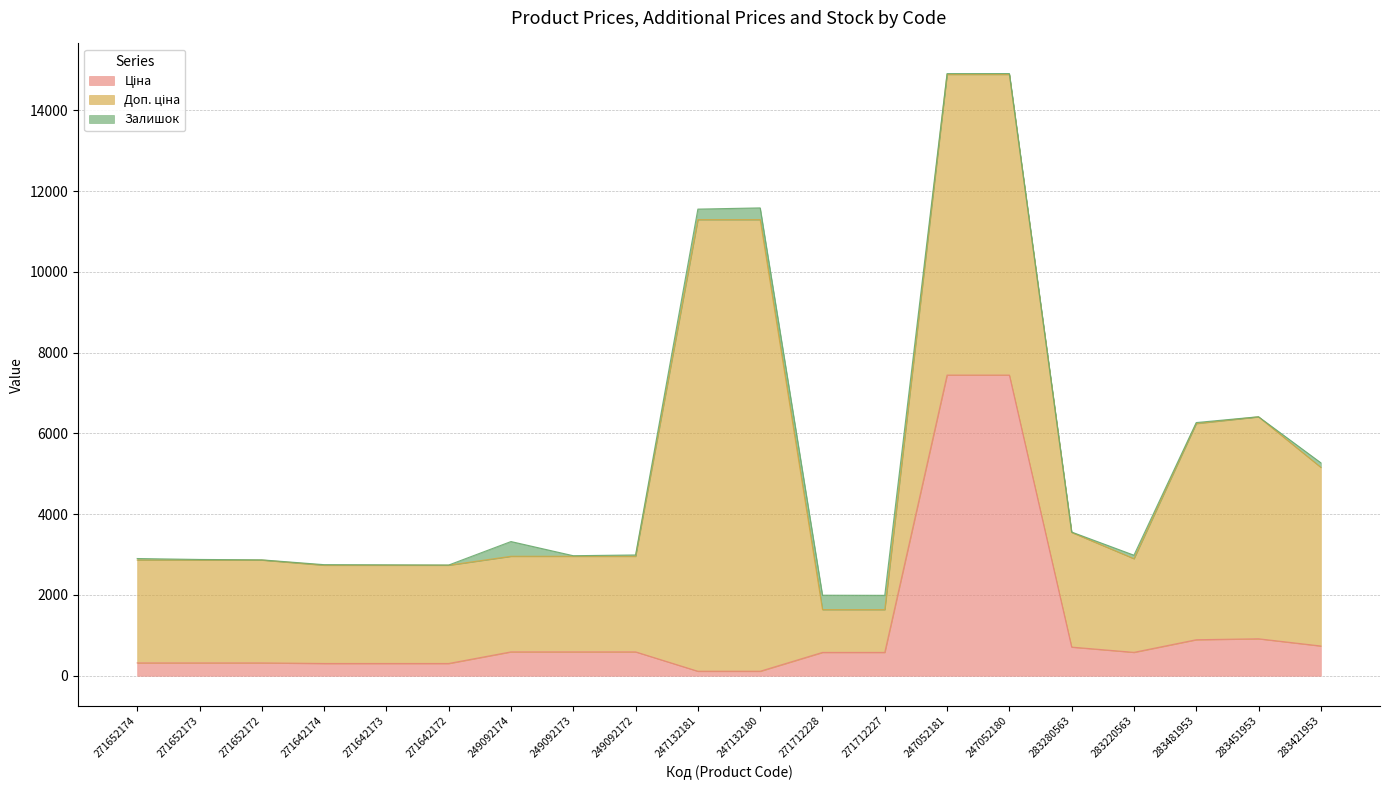

What are all the series names shown in the legend?

Ціна, Доп. ціна, Залишок